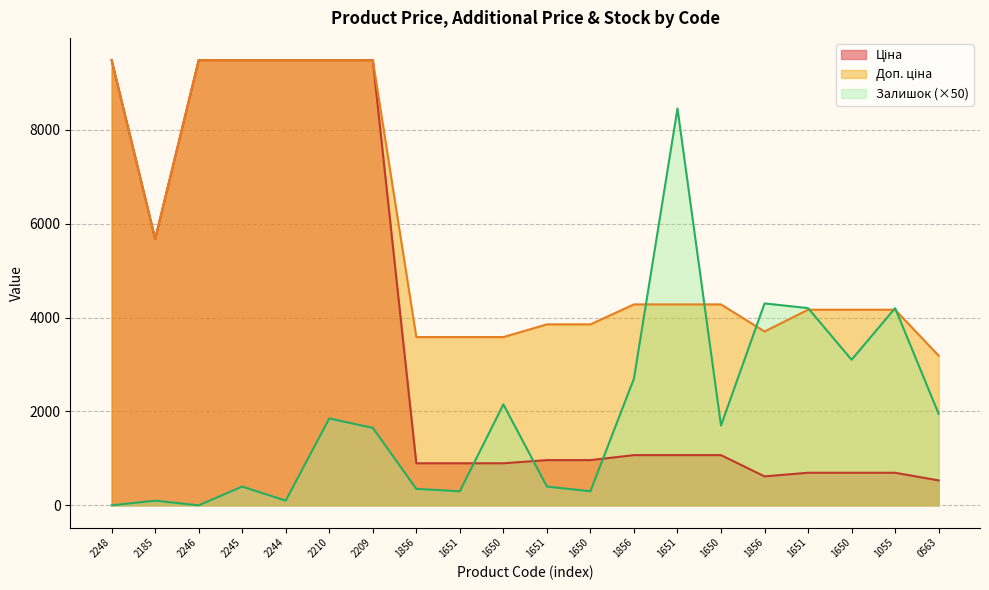

Read the Залишок value at 2245.

400.0